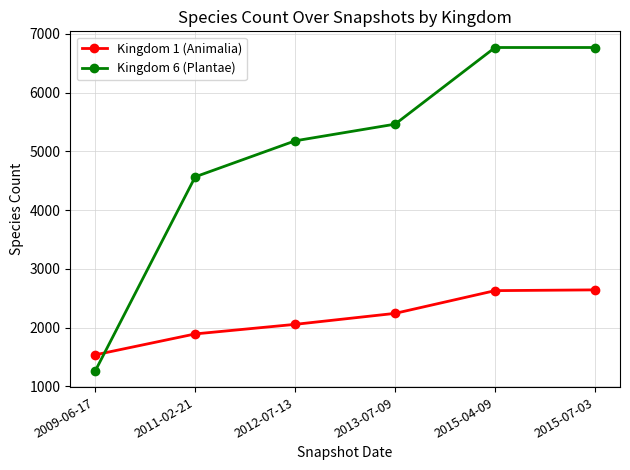

What is the approximate value of Kingdom 6 (Plantae) at 2015-07-03, to the nearest 50?

6750